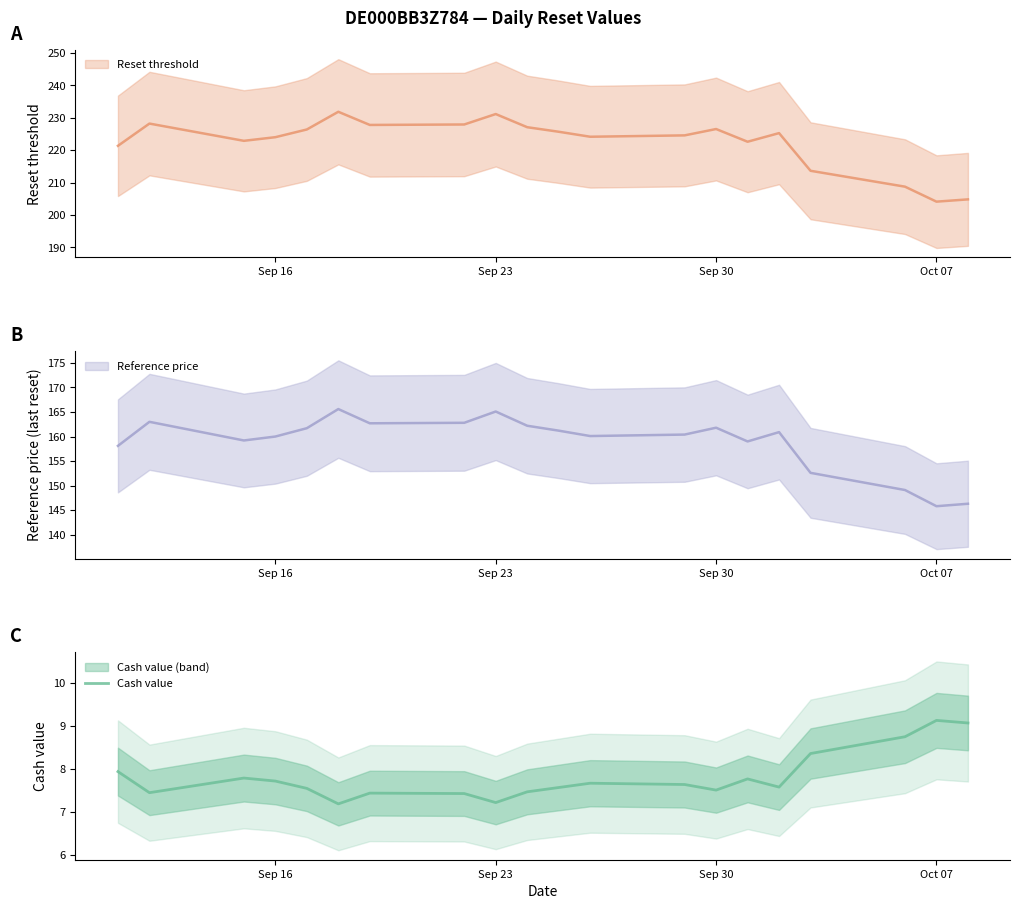

Reading left to right, list all the values displayed in this chart.

7.9	7.5	7.8	7.7	7.5	7.2	7.4	7.4	7.2	7.5	7.6	7.7	7.6	7.5	7.8	7.6	8.4	8.8	9.1	9.1